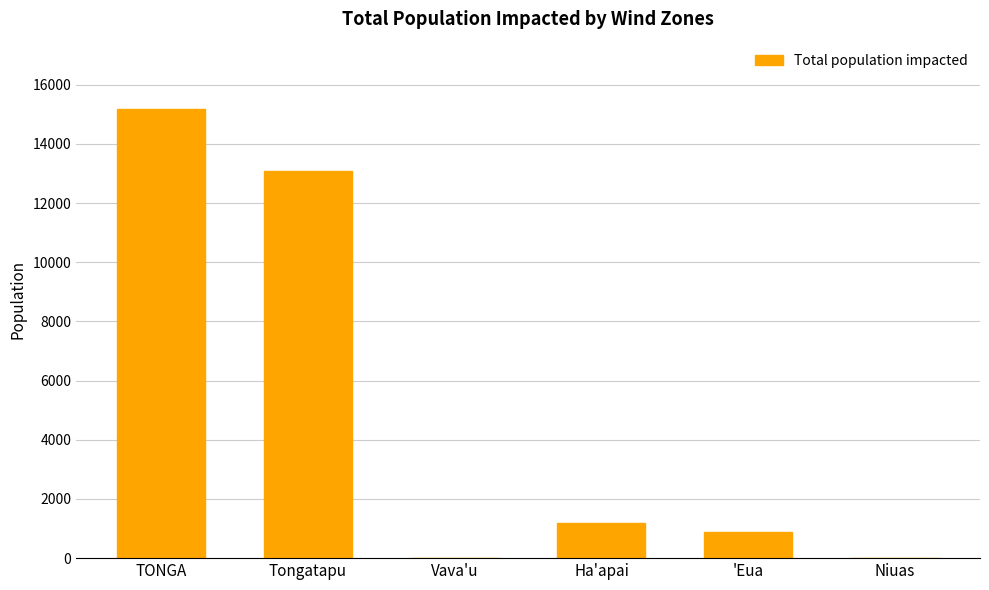

What is the maximum value shown in the chart?

15181